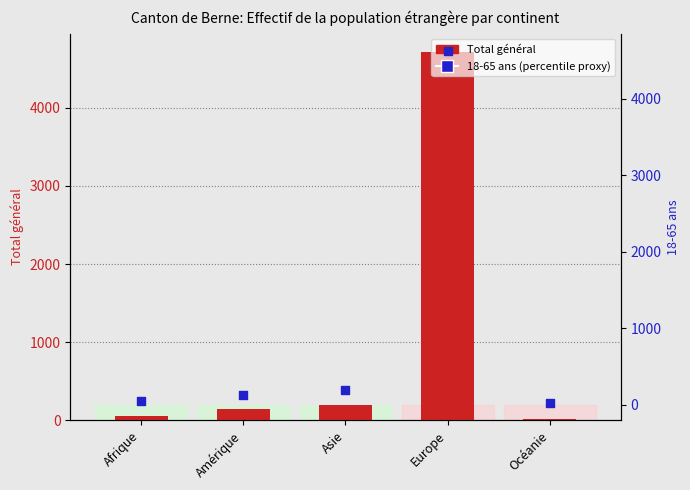

Is the value of Total général at Océanie greater than the value of 18-65 ans (dot) at Amérique?

No